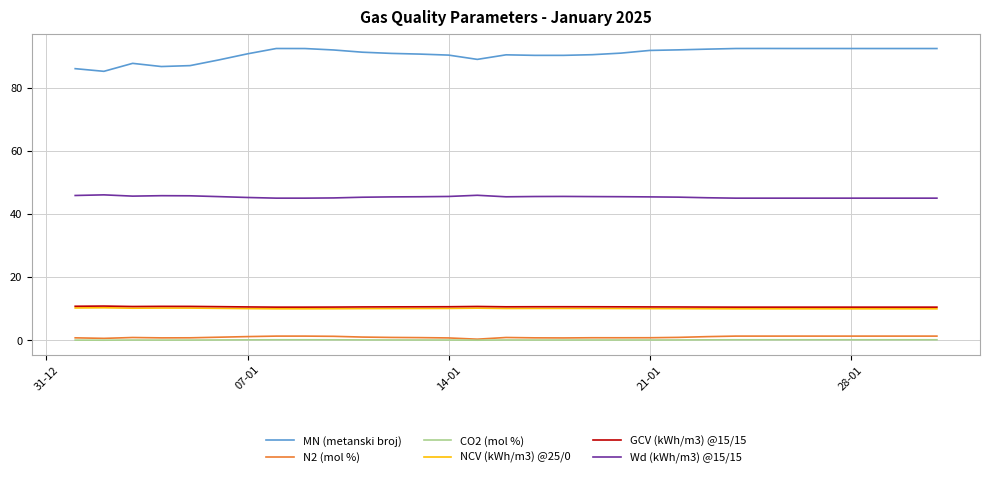

True or false: NCV (kWh/m3) @25/0 and MN (metanski broj) cross at least once.

False